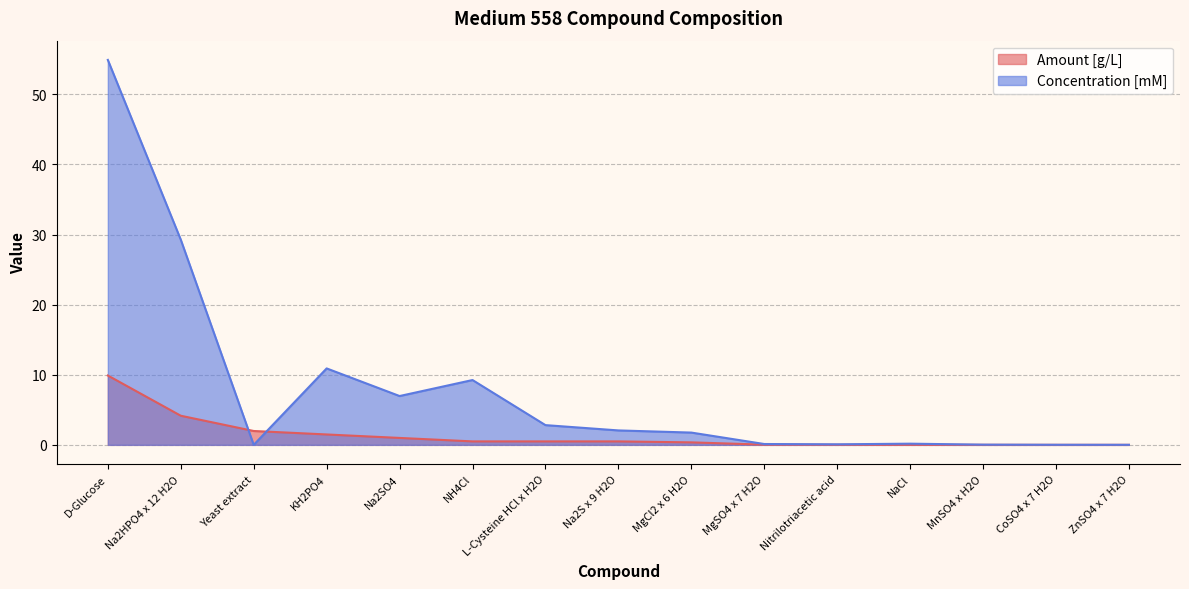

Which has a higher value, Na2S x 9 H2O or L-Cysteine HCl x H2O?

Na2S x 9 H2O